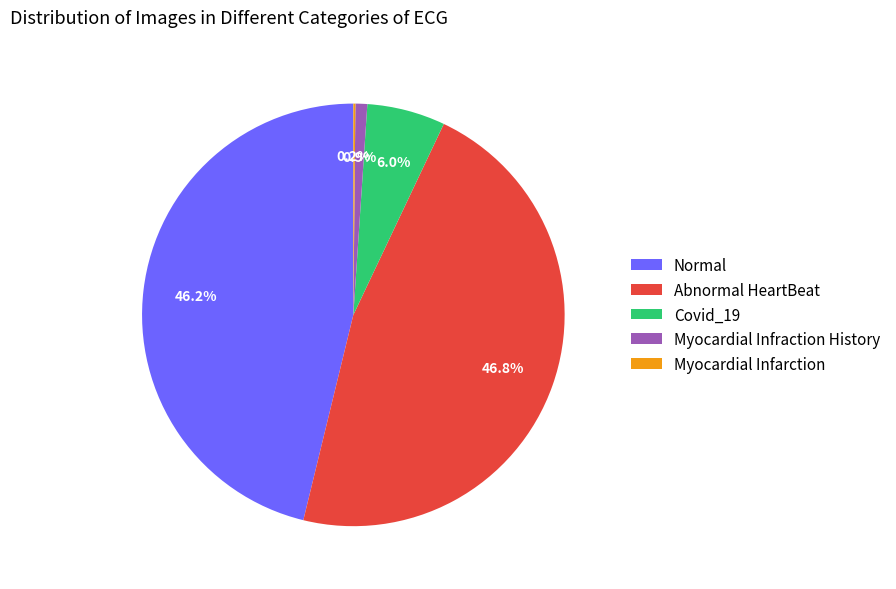

Which has a higher value, Normal or Myocardial Infraction History?

Normal